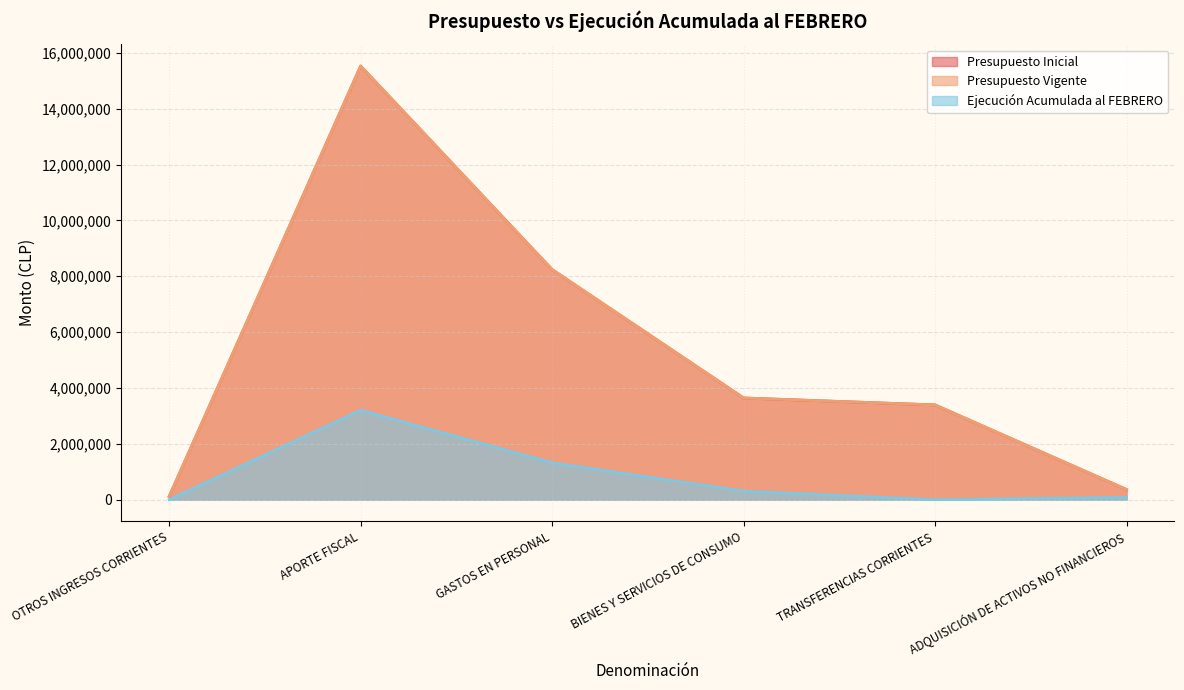

True or false: Presupuesto Vigente has more than 0 points higher than both neighbors.

True